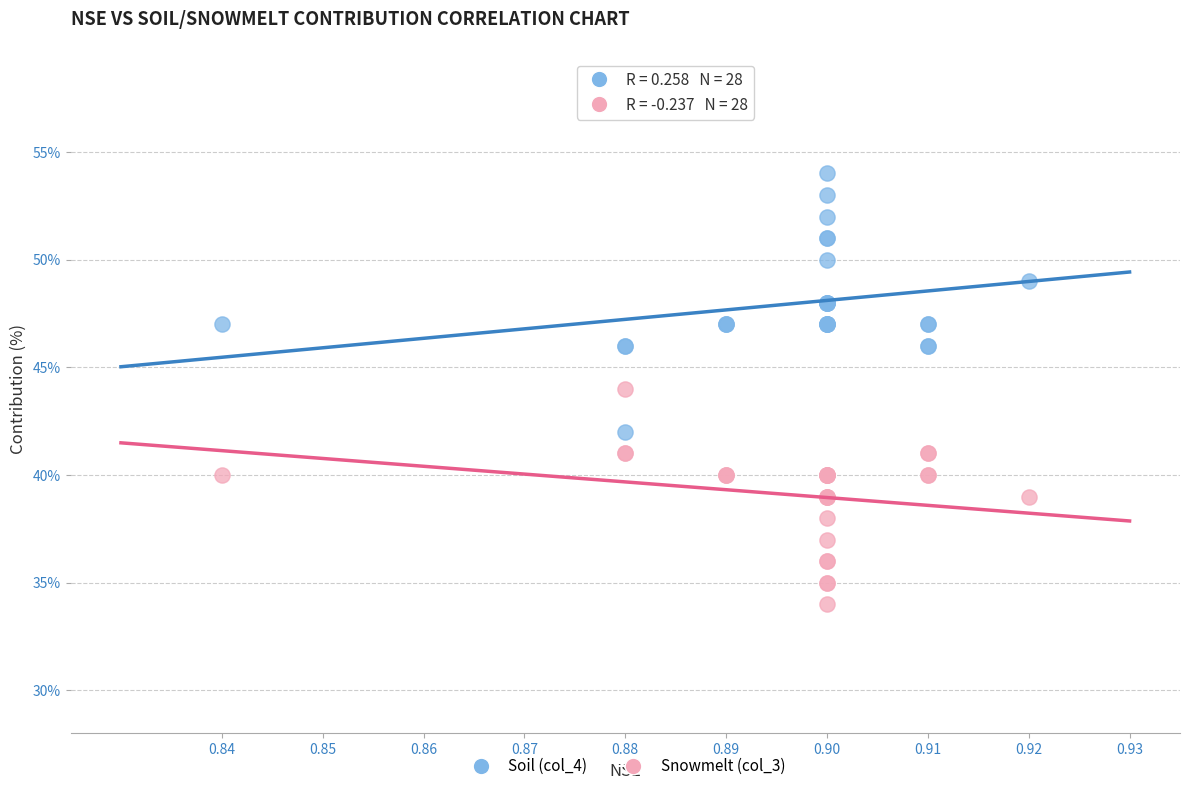

Which series contains the lowest Y value?

Snowmelt (col_3)